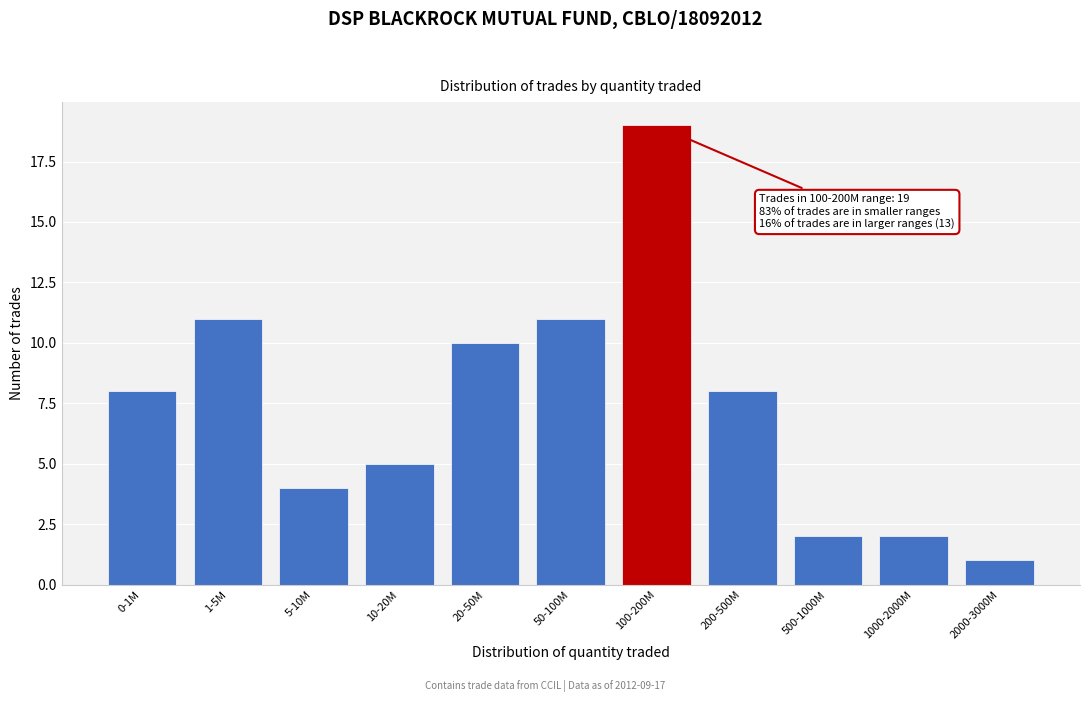

Reading right to left, list all the values displayed in this chart.

1	2	2	8	19	11	10	5	4	11	8